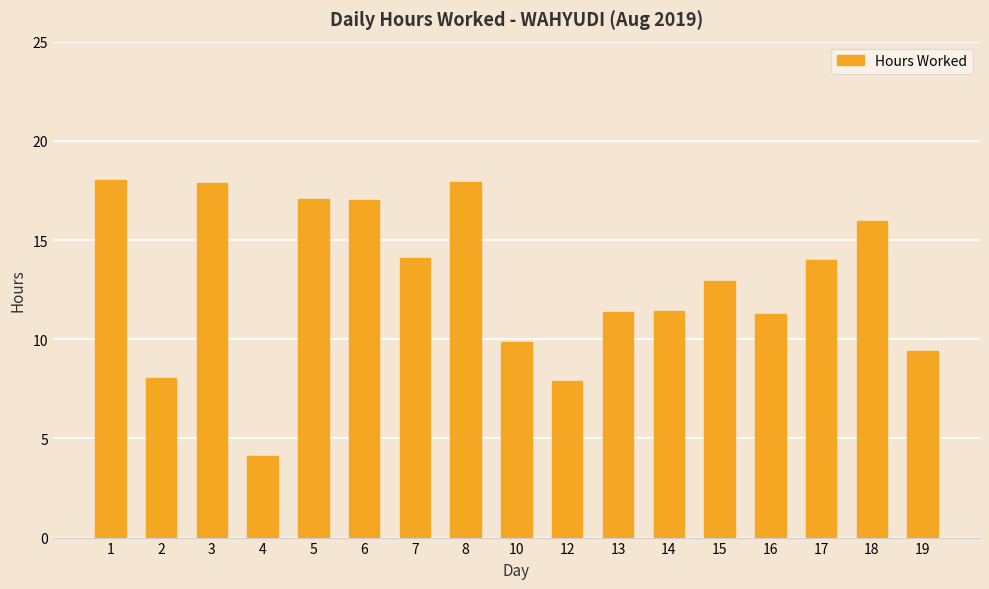

What is the value of the 13th bar from the left?

12.9